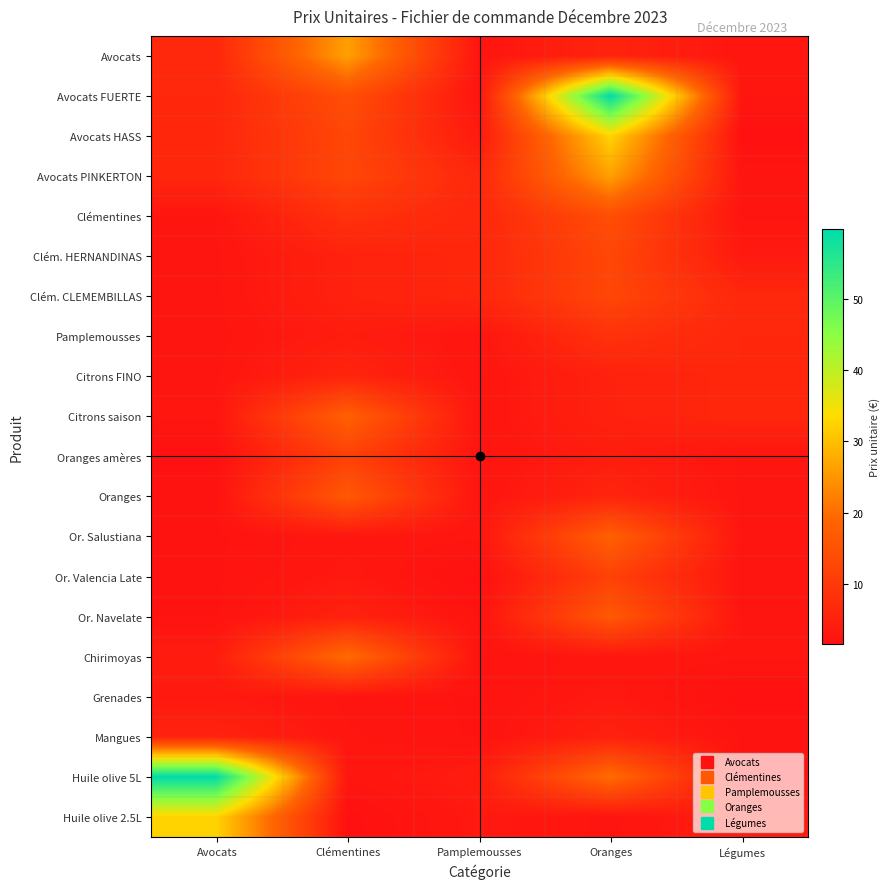

Reading left to right, extract all data points from this chart.

Avocats: Avocats=6.3	Clémentines=26.2	Pamplemousses=2.6	Oranges=5.6	Légumes=2.8
Avocats FUERTE: Avocats=6.1	Clémentines=14.2	Pamplemousses=2.6	Oranges=59.8	Légumes=2.8
Avocats HASS: Avocats=6.1	Clémentines=12.7	Pamplemousses=3.6	Oranges=32.5	Légumes=1.6
Avocats PINKERTON: Avocats=6.1	Clémentines=12.7	Pamplemousses=6.3	Oranges=26.2	Légumes=2.6
Clémentines: Avocats=2.7	Clémentines=8.4	Pamplemousses=6.1	Oranges=14.2	Légumes=2.6
Clém. HERNANDINAS: Avocats=2.6	Clémentines=5.2	Pamplemousses=6.1	Oranges=12.7	Légumes=3.6
Clém. CLEMEMBILLAS: Avocats=2.6	Clémentines=5.2	Pamplemousses=6.1	Oranges=12.7	Légumes=6.3
Pamplemousses: Avocats=2.5	Clémentines=4.1	Pamplemousses=2.7	Oranges=8.4	Légumes=6.1
Citrons FINO: Avocats=2.6	Clémentines=5.8	Pamplemousses=2.6	Oranges=5.2	Légumes=6.1
Citrons saison: Avocats=2.8	Clémentines=18.0	Pamplemousses=2.6	Oranges=5.2	Légumes=6.1
Oranges amères: Avocats=1.6	Clémentines=11.5	Pamplemousses=2.5	Oranges=4.1	Légumes=2.7
Oranges: Avocats=2.2	Clémentines=16.4	Pamplemousses=2.6	Oranges=5.8	Légumes=2.6
Or. Salustiana: Avocats=2.2	Clémentines=3.0	Pamplemousses=2.8	Oranges=18.0	Légumes=2.6
Or. Valencia Late: Avocats=2.2	Clémentines=3.5	Pamplemousses=1.6	Oranges=11.5	Légumes=2.5
Or. Navelate: Avocats=2.2	Clémentines=5.2	Pamplemousses=2.2	Oranges=16.4	Légumes=2.6
Chirimoyas: Avocats=4.1	Clémentines=20.0	Pamplemousses=2.2	Oranges=3.0	Légumes=2.8
Grenades: Avocats=3.5	Clémentines=2.6	Pamplemousses=2.2	Oranges=3.5	Légumes=1.6
Mangues: Avocats=5.6	Clémentines=2.8	Pamplemousses=2.2	Oranges=5.2	Légumes=2.2
Huile olive 5L: Avocats=59.8	Clémentines=2.8	Pamplemousses=4.1	Oranges=20.0	Légumes=2.2
Huile olive 2.5L: Avocats=32.5	Clémentines=1.6	Pamplemousses=3.5	Oranges=2.6	Légumes=4.1